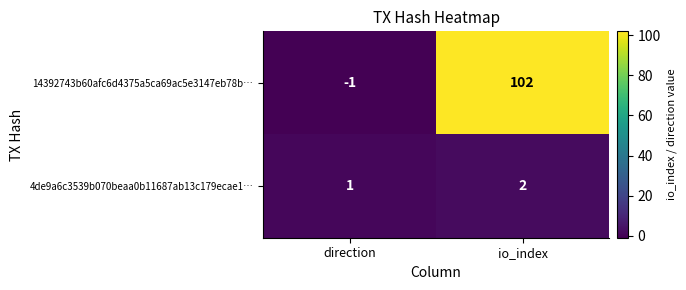

The 14392743b60afc6d4375a5ca69ac5e3147eb78b… series shows -1 at direction. True or false?

True